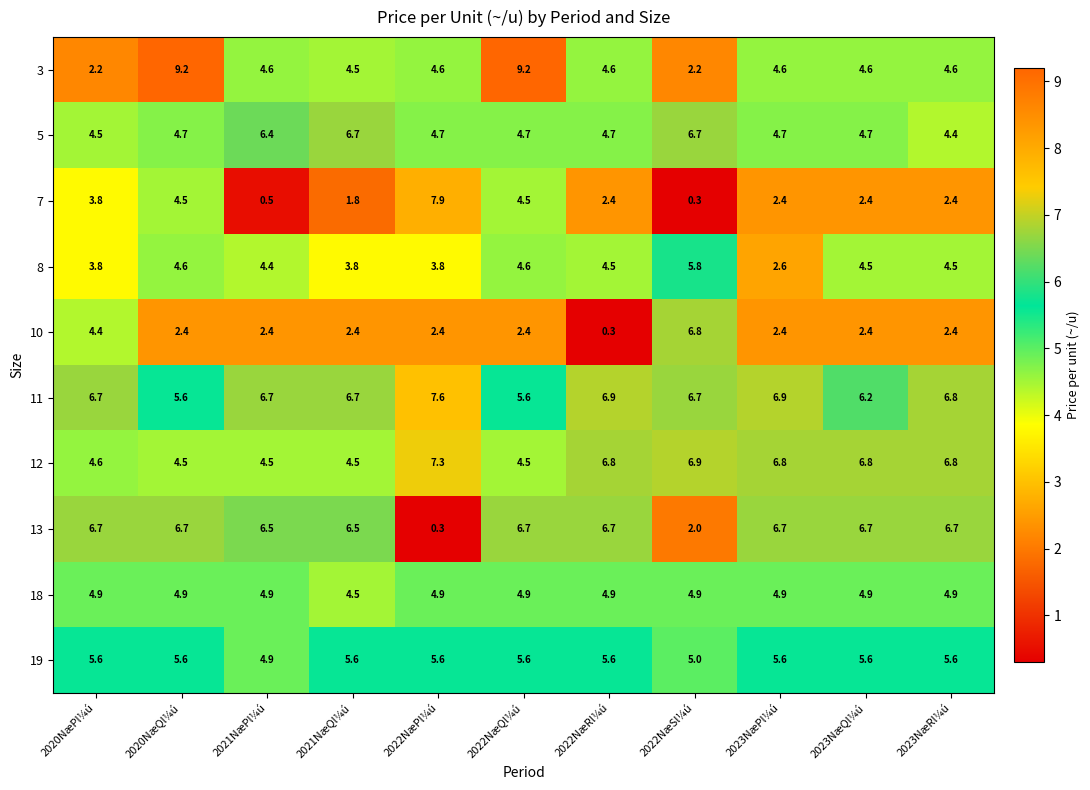

At 2022NæRl¼ú, list the series in order from smallest to largest.

10, 7, 8, 3, 5, 18, 19, 13, 12, 11